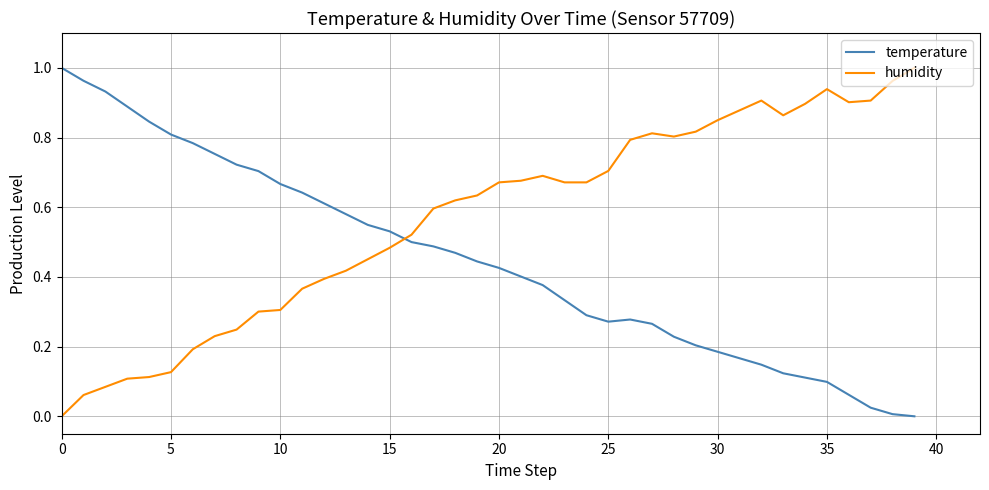

Rank the series by their average value, from lowest to highest.

temperature, humidity